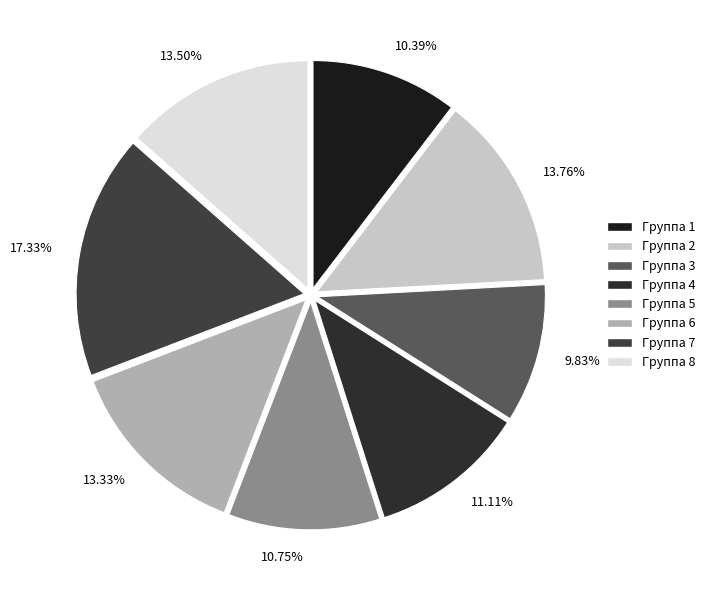

Which category has the biggest portion of the pie?

Группа 7